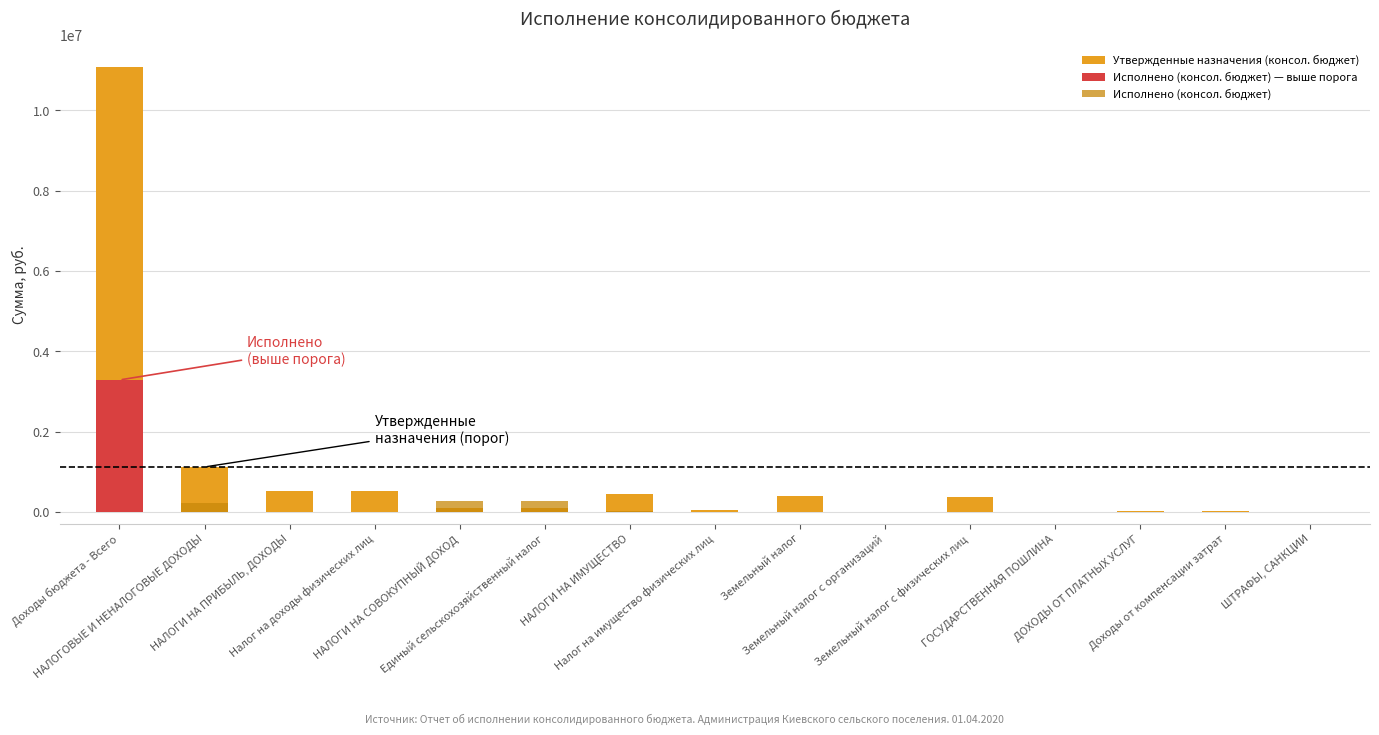

What value does the data have at Налог на имущество физических лиц, to the nearest 10?

51700